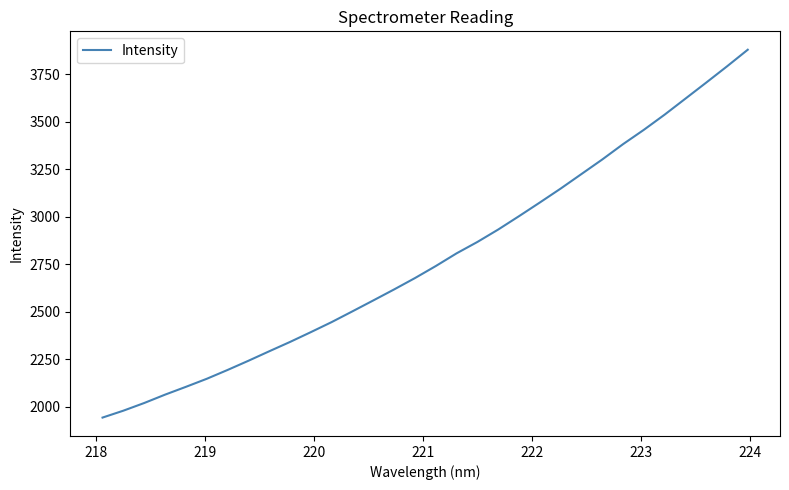

What is the greatest value displayed?

3880.0